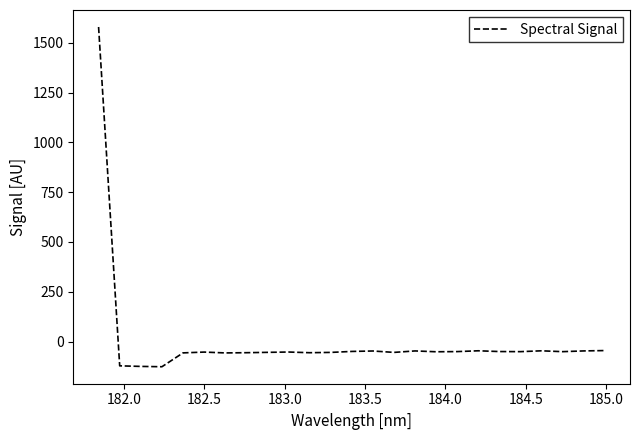

How many positive values are there?

1